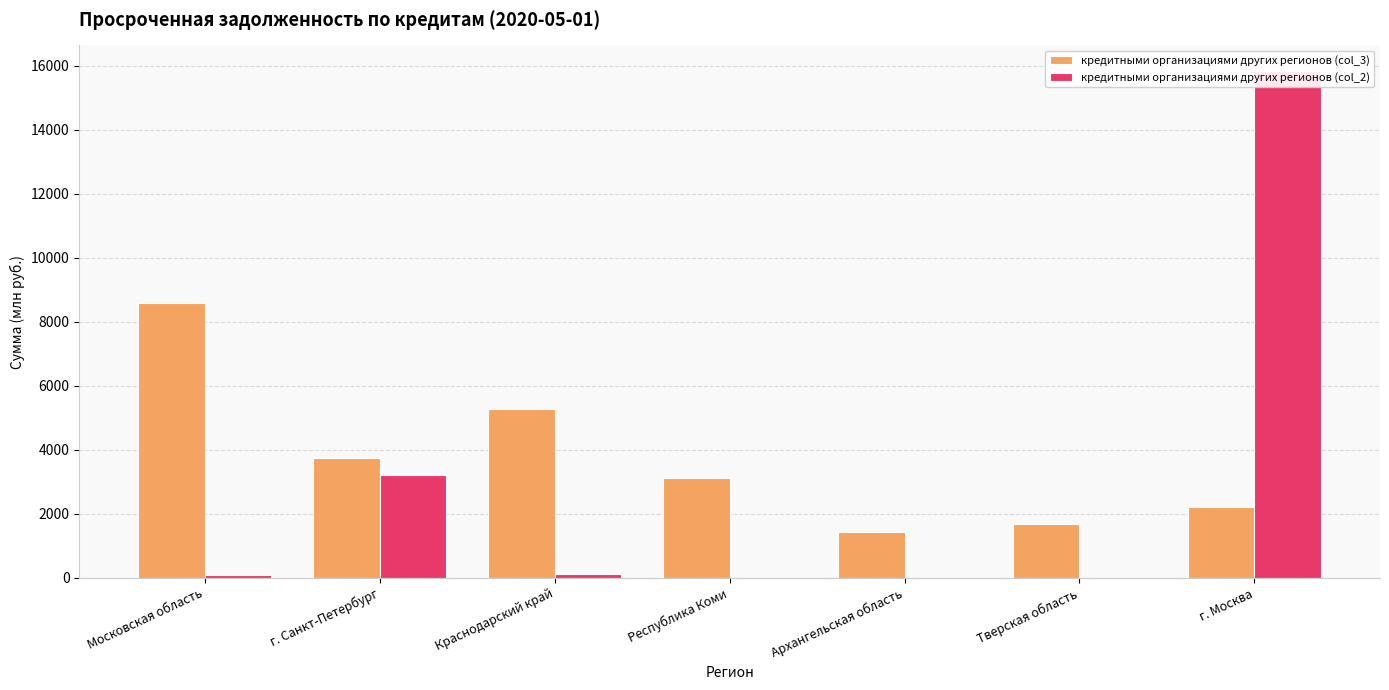

The value of кредитными организациями других регионов (col_3) at Архангельская область is 1432. True or false?

True